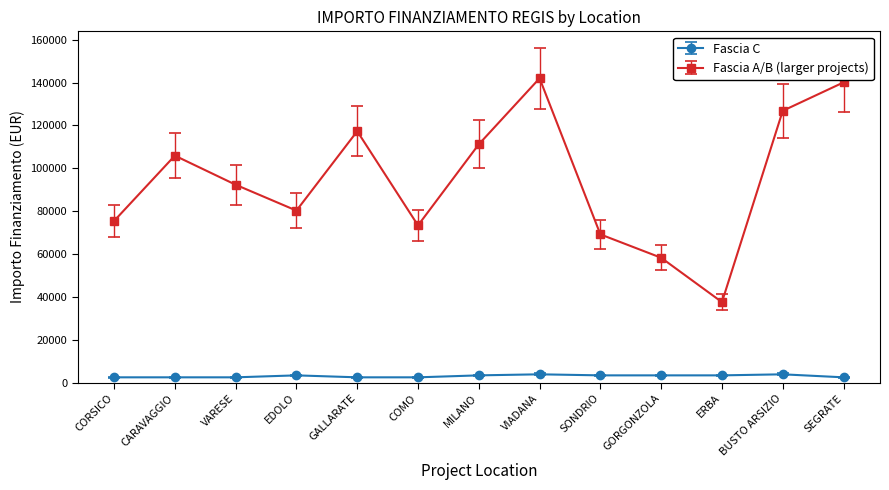

Does the chart display data point markers on the line(s)?

Yes